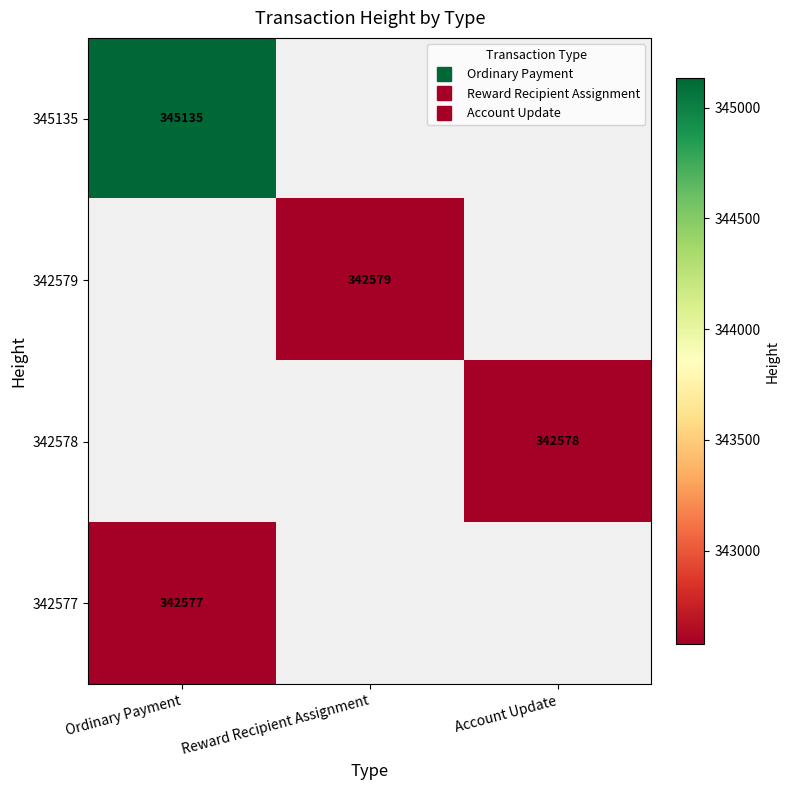

What is the smallest value displayed?

342577.0